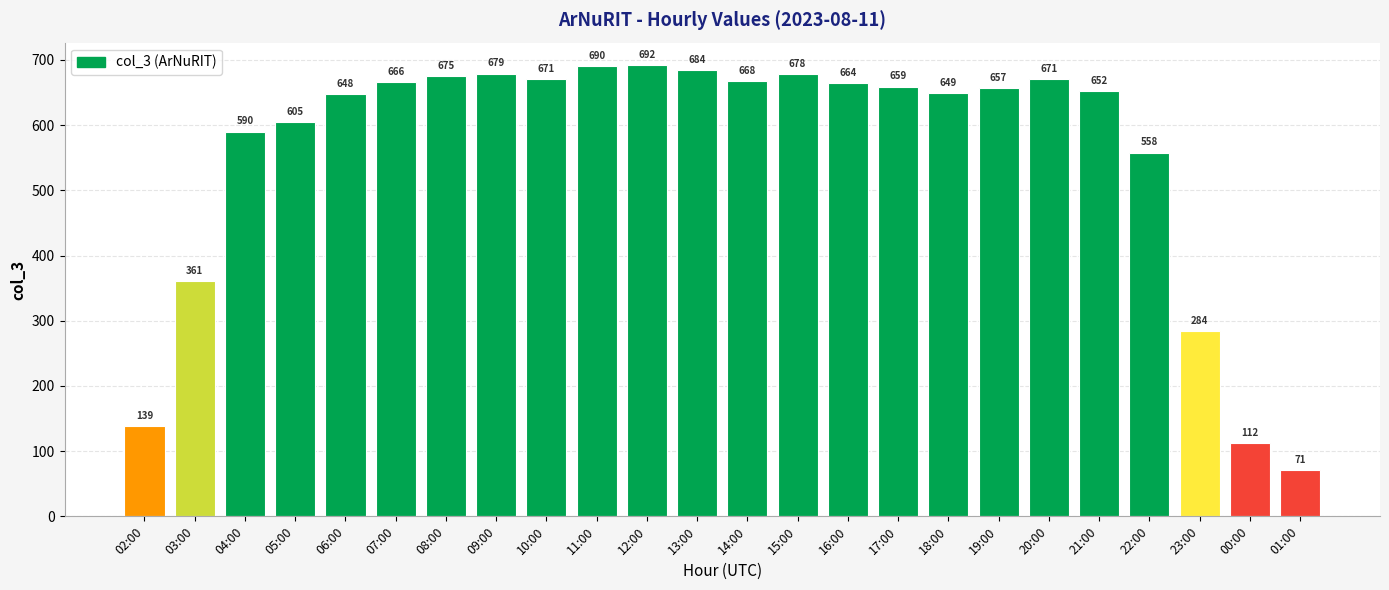

How many data points does each series have?

24